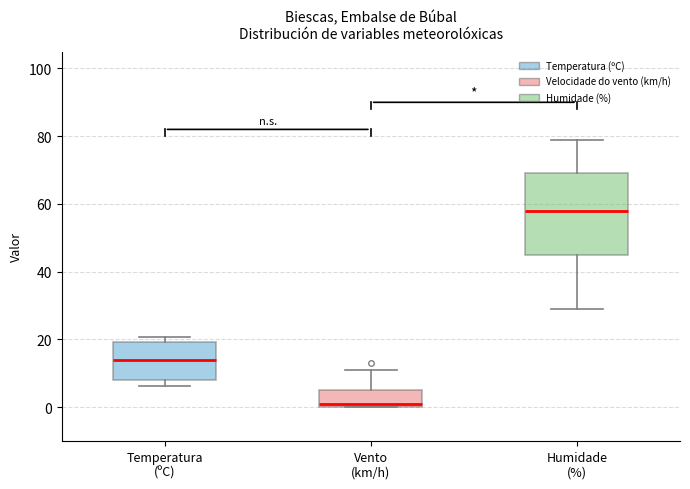

Reading left to right, read every box against the y-axis: the position of its median line, the range the box covers, and the ends of its whiskers. The values are not printed on the chart, so give them approximately, as read against the axis.

Temperatura (ºC): median 14, box 8 to 20, whiskers 6 to 20 (just above the box's upper edge)
Vento (km/h): median 2, box 0 to 6, whiskers 0 to 12
Humidade (%): median 58, box 46 to 70, whiskers 30 to 80